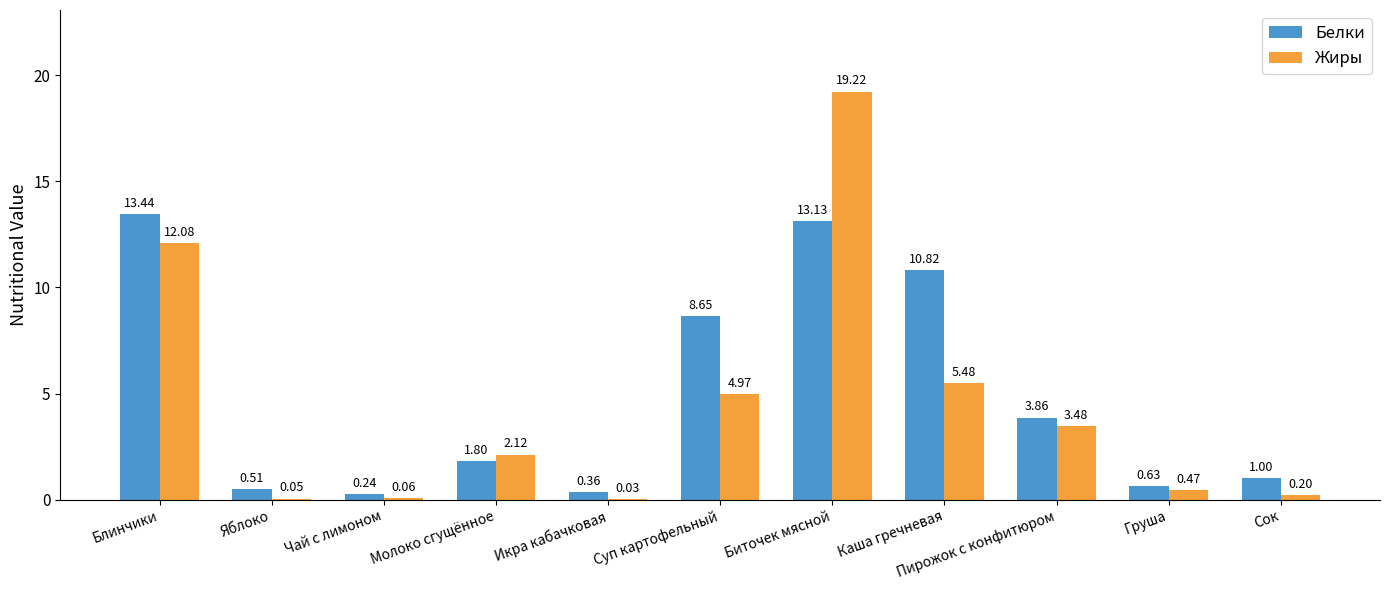

The Белки series shows 10.8 at Каша гречневая. True or false?

True